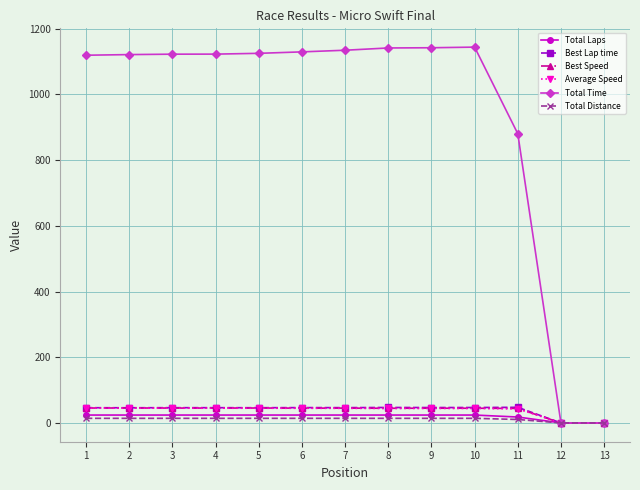

Which series has the widest spread of values?

Total Time